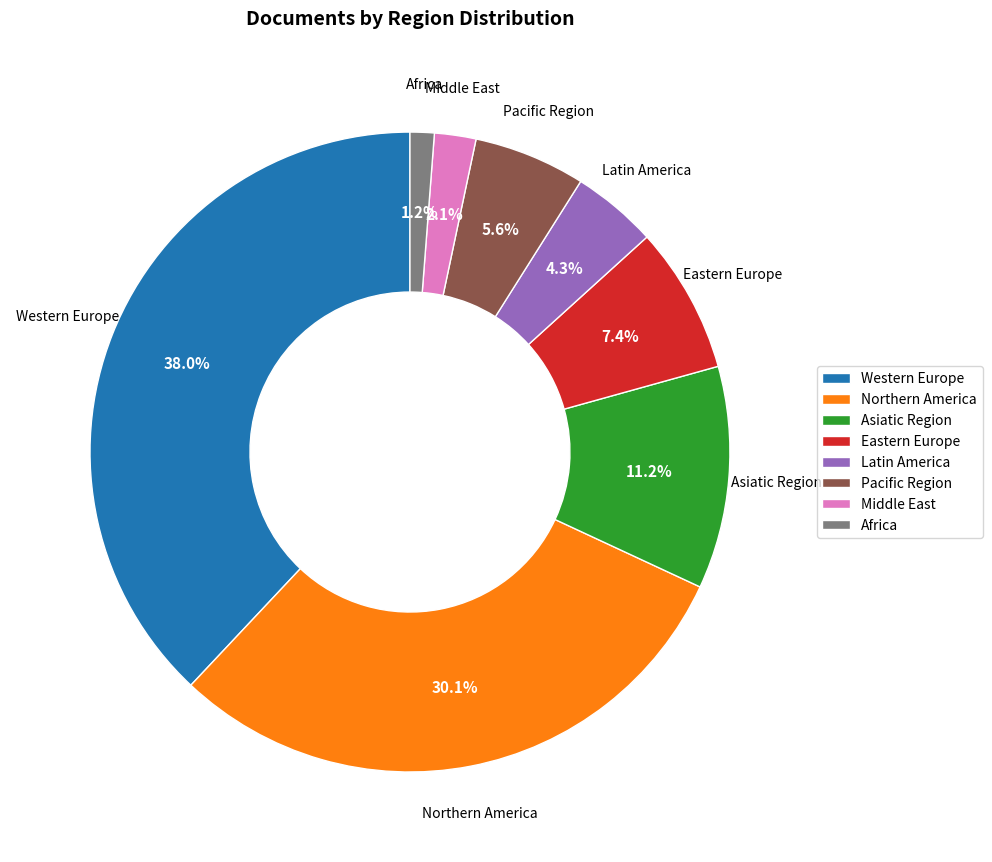

To the nearest percent, what portion does Asiatic Region represent?

11%